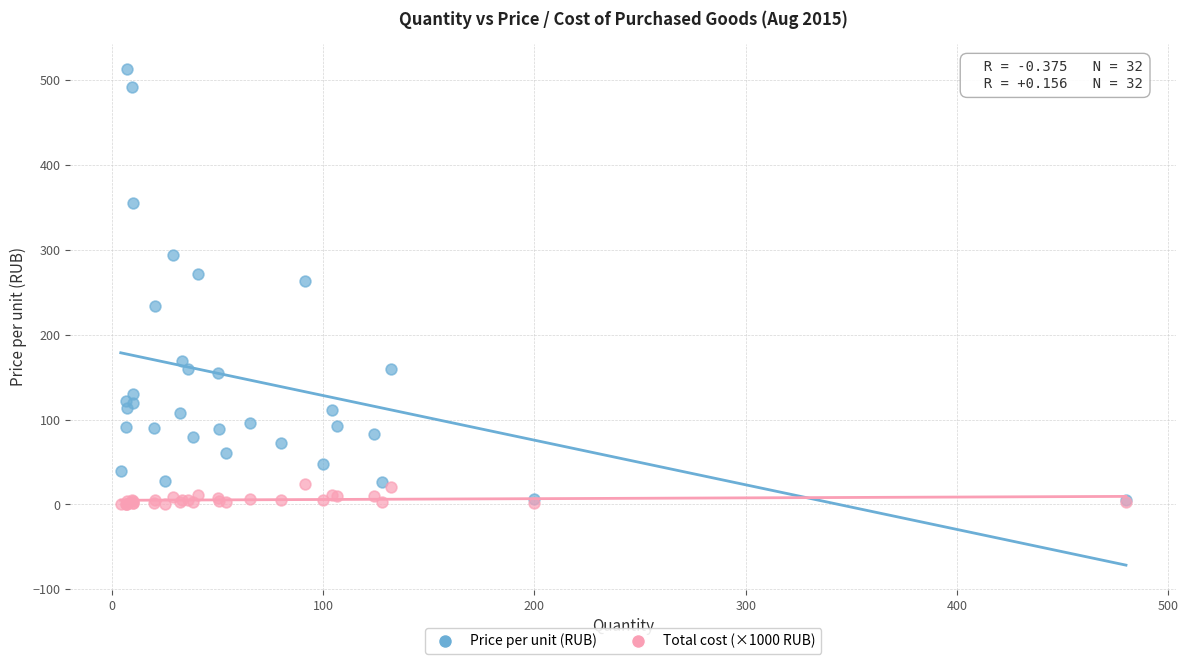

Across all series, what Y value is closest to 256?

263.3